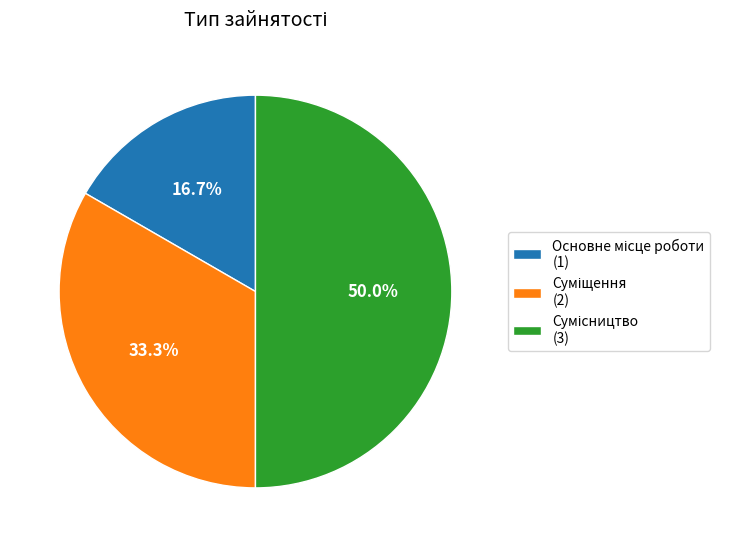

Is it true that Основне місце роботи is 5% of the pie?

False